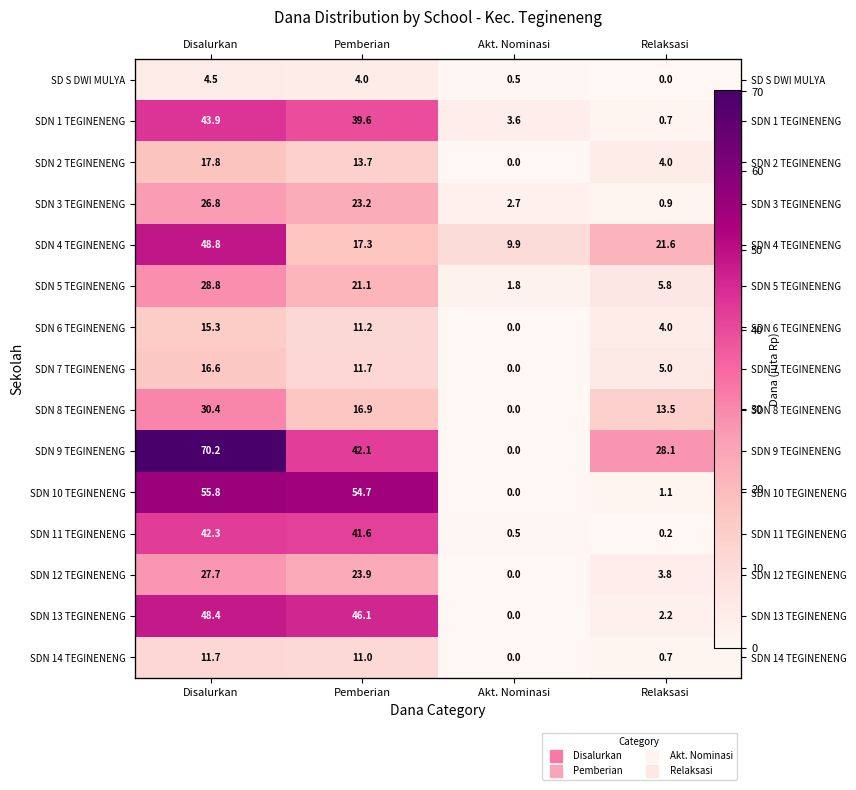

What is the difference between the maximum and minimum values in the SDN 2 TEGINENENG series?

17.8